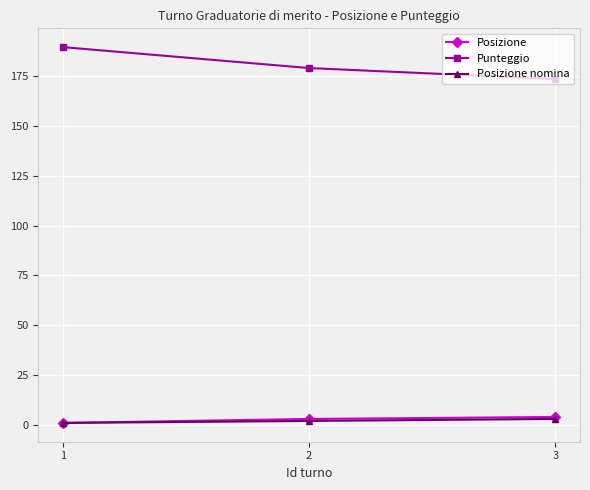

What are all the series names shown in the legend?

Posizione, Punteggio, Posizione nomina